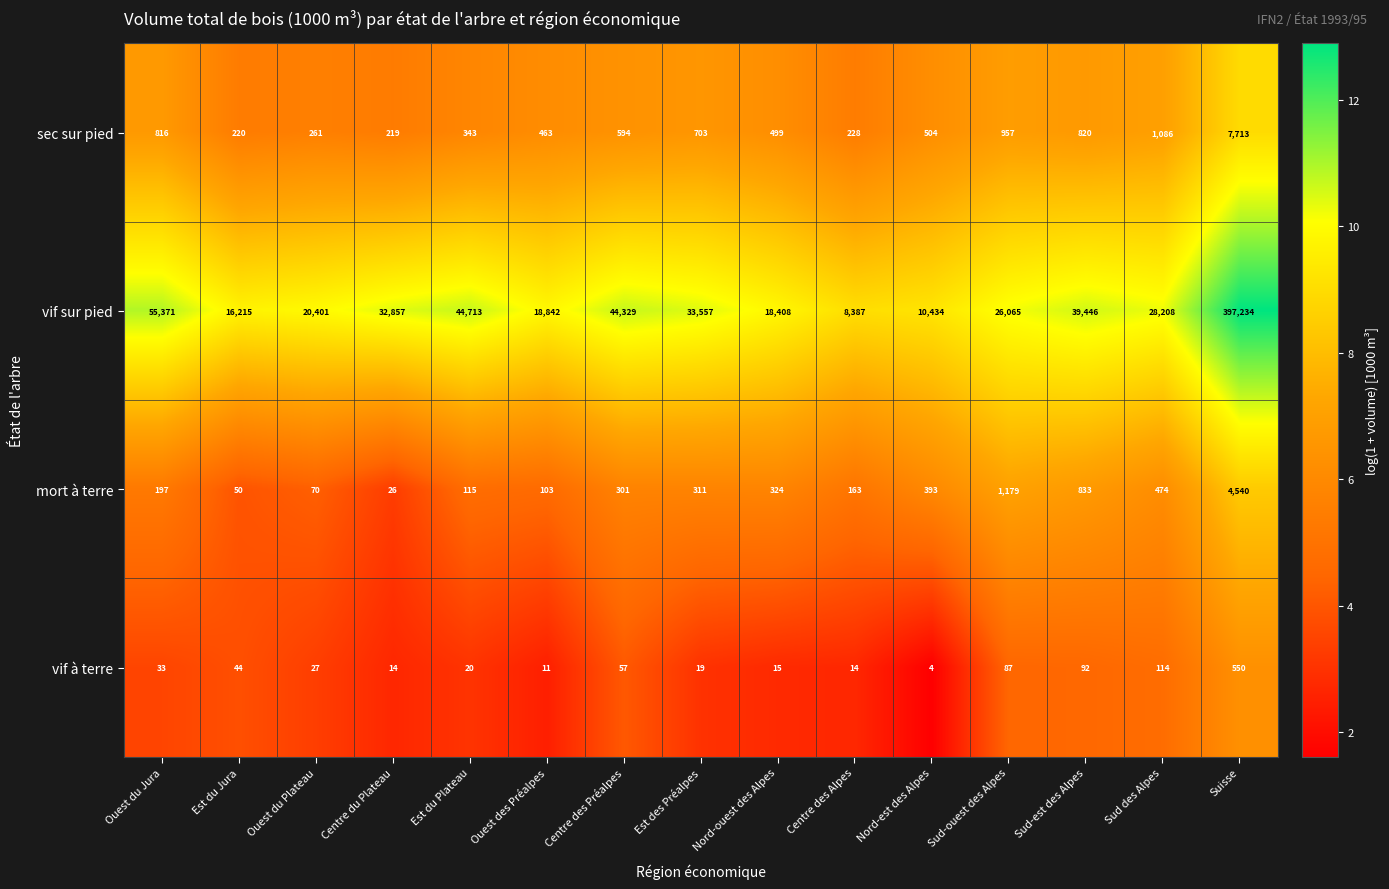

The vif sur pied series shows 91708 at Ouest du Jura. True or false?

False